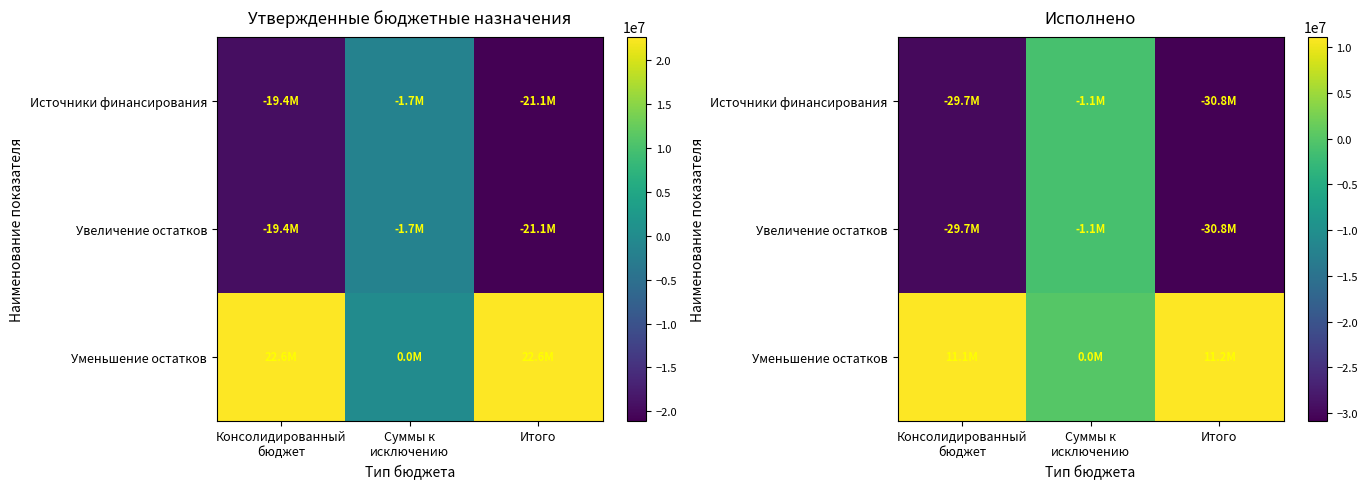

What is the minimum value shown in the chart?

-30833592.4